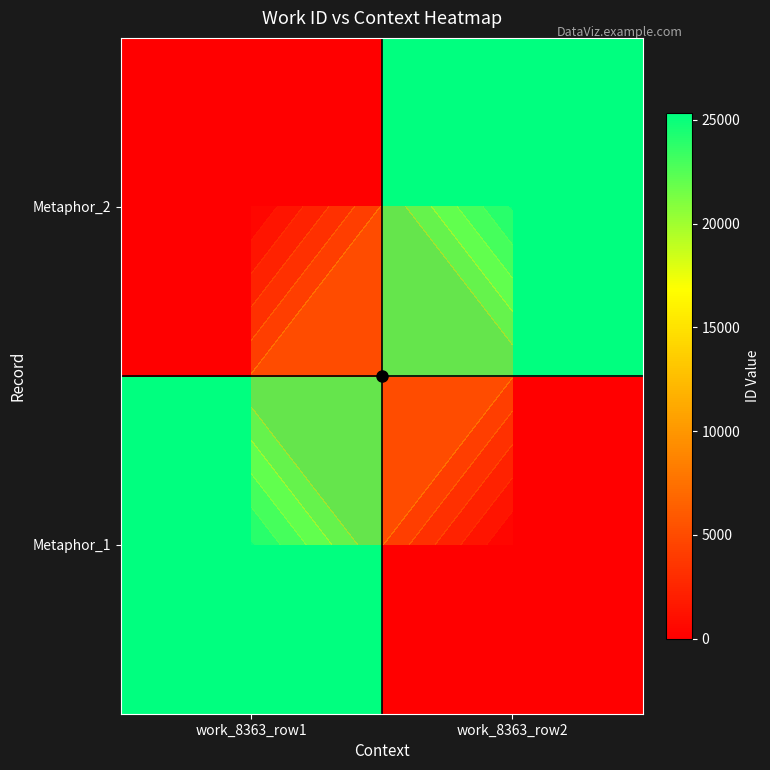

True or false: Metaphor_2 has a value of 42303 at work_8363_row2.

False